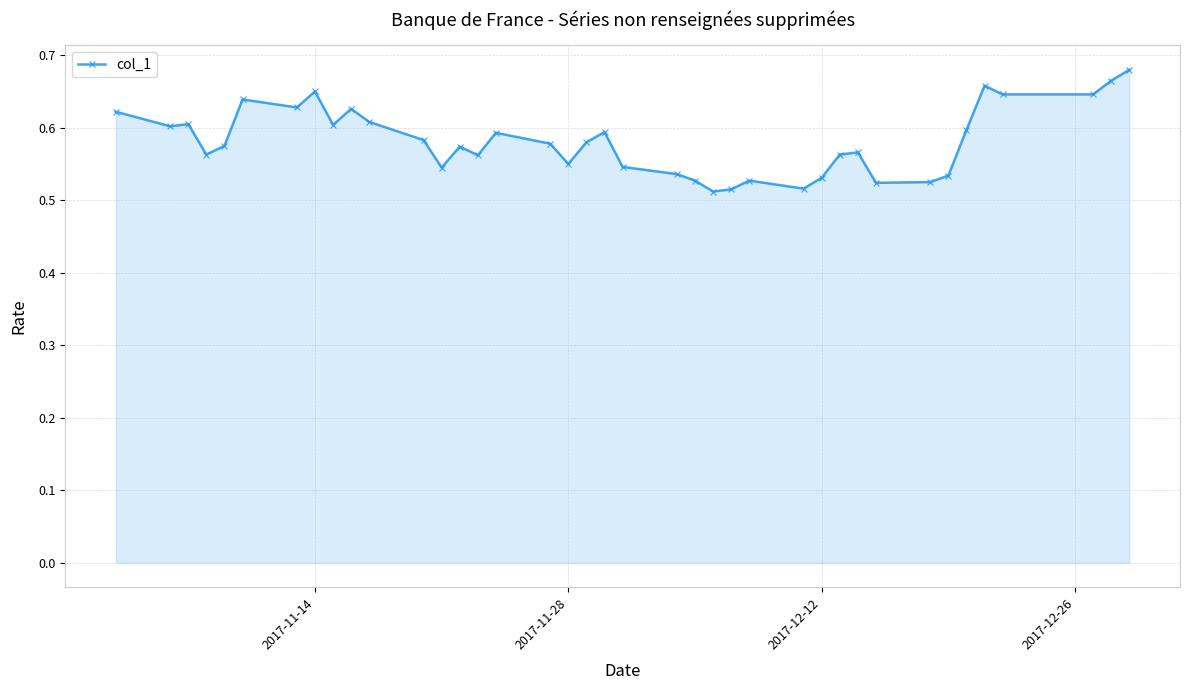

Count the values in the range 0 to 1.

39